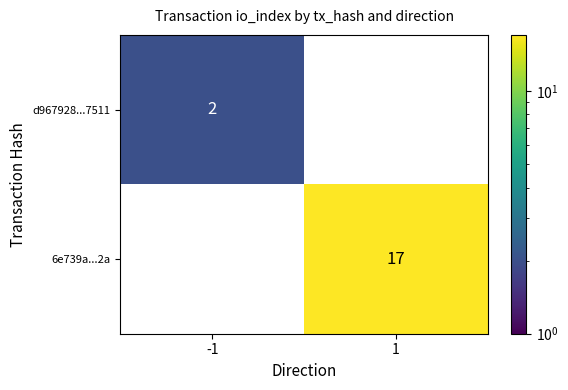

The 6e739a...2a series shows 17 at 1. True or false?

True